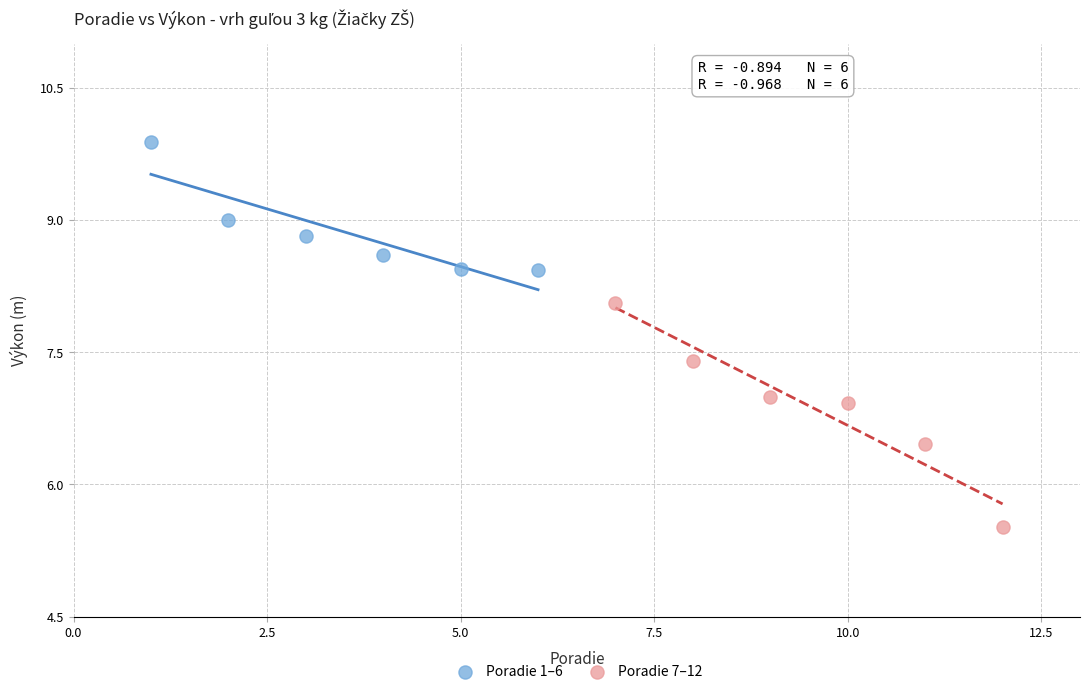

Which series reaches the minimum Y coordinate?

Poradie 7–12